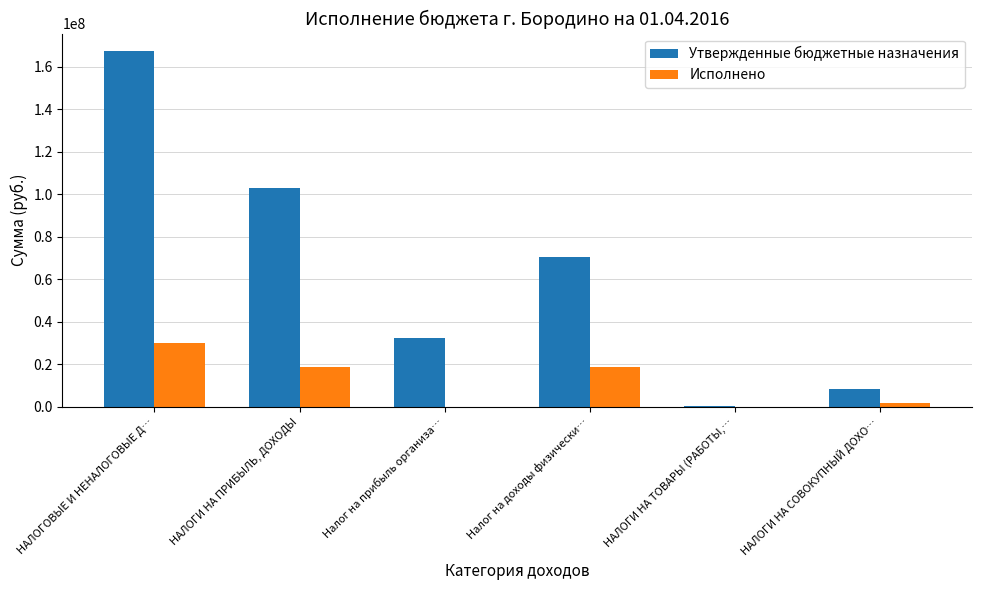

The Утвержденные бюджетные назначения series shows 70339439.7 at Налог на доходы физически…. True or false?

True